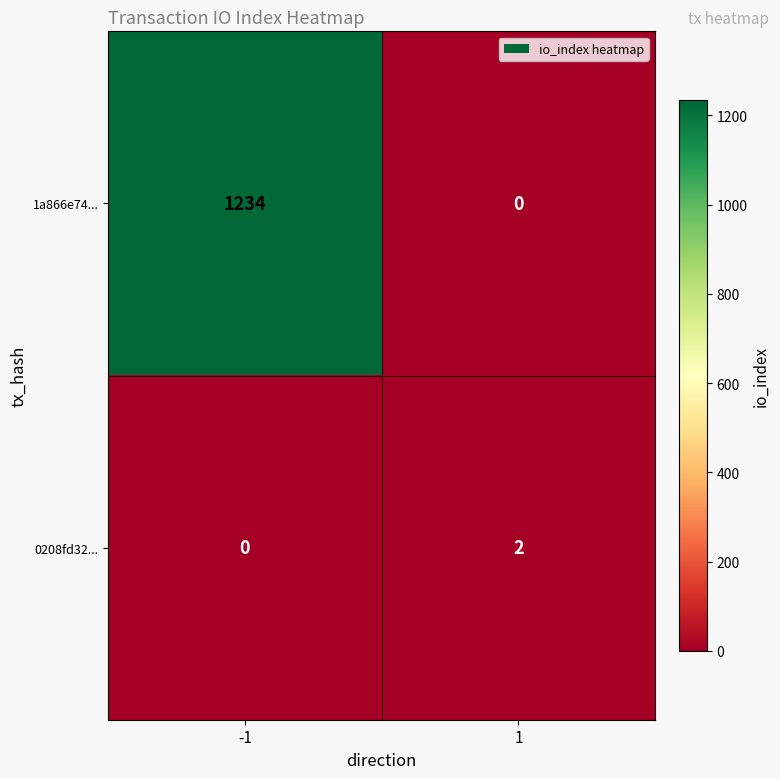

The 0208fd32... series shows 2 at 1. True or false?

True